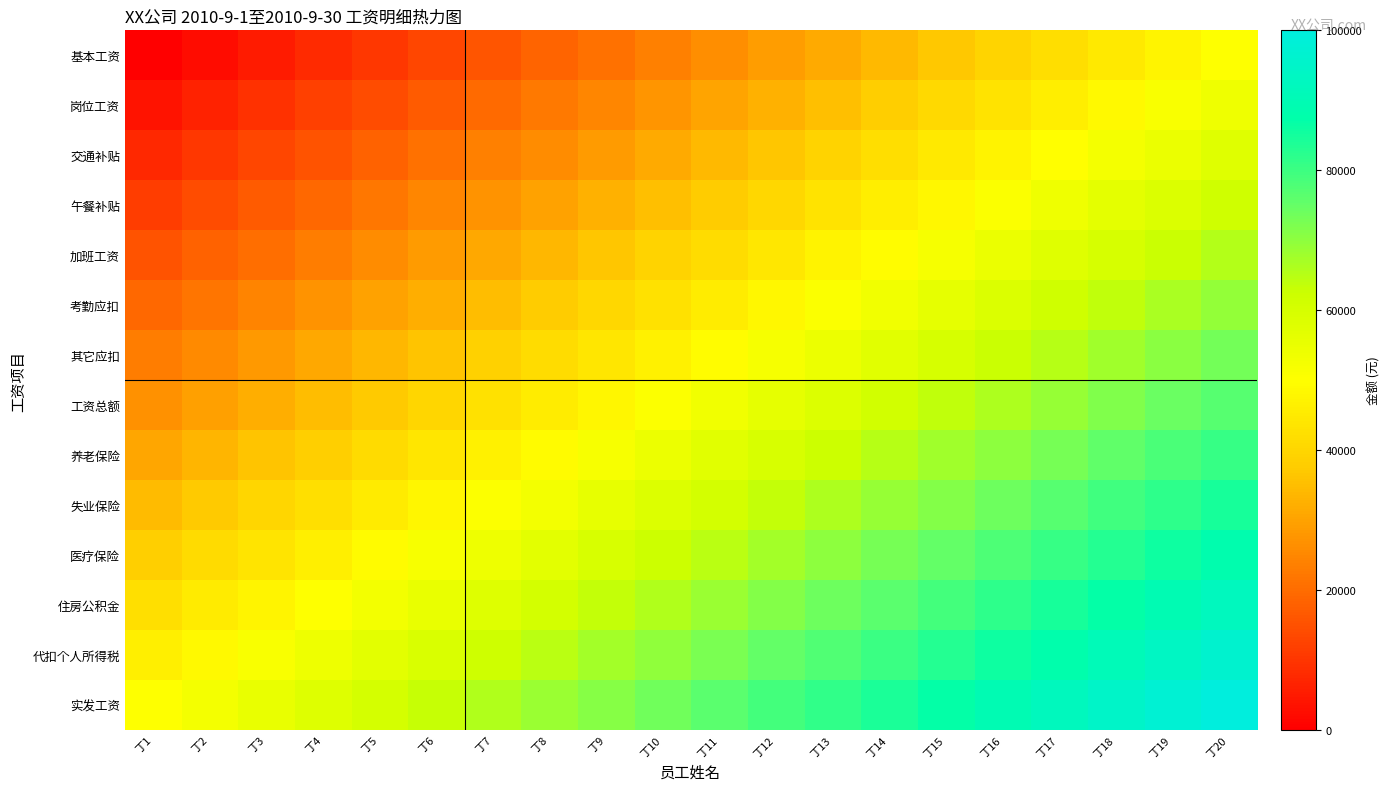

Rank the series by their maximum value, from lowest to highest.

基本工资, 岗位工资, 交通补贴, 午餐补贴, 加班工资, 考勤应扣, 其它应扣, 工资总额, 养老保险, 失业保险, 医疗保险, 住房公积金, 代扣个人所得税, 实发工资